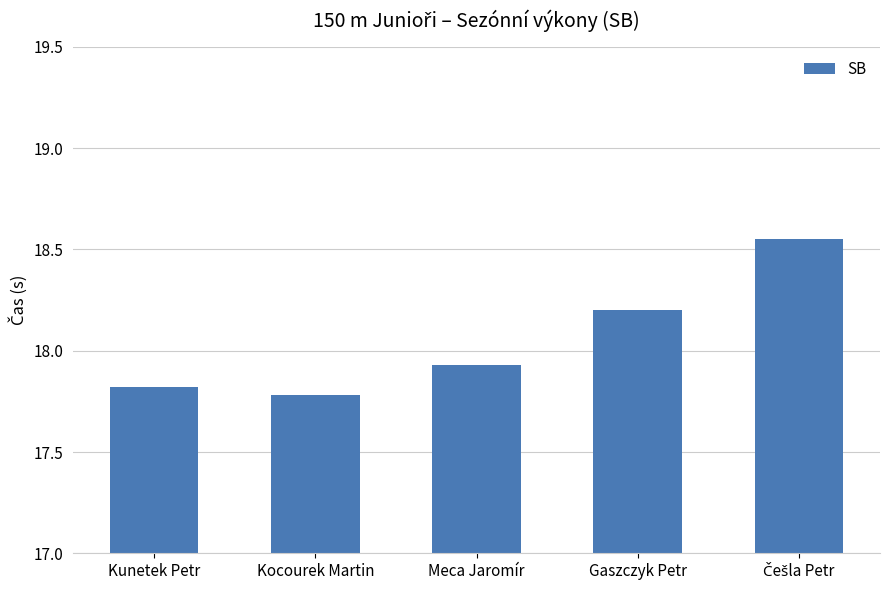

Count the number of categories in the chart.

5